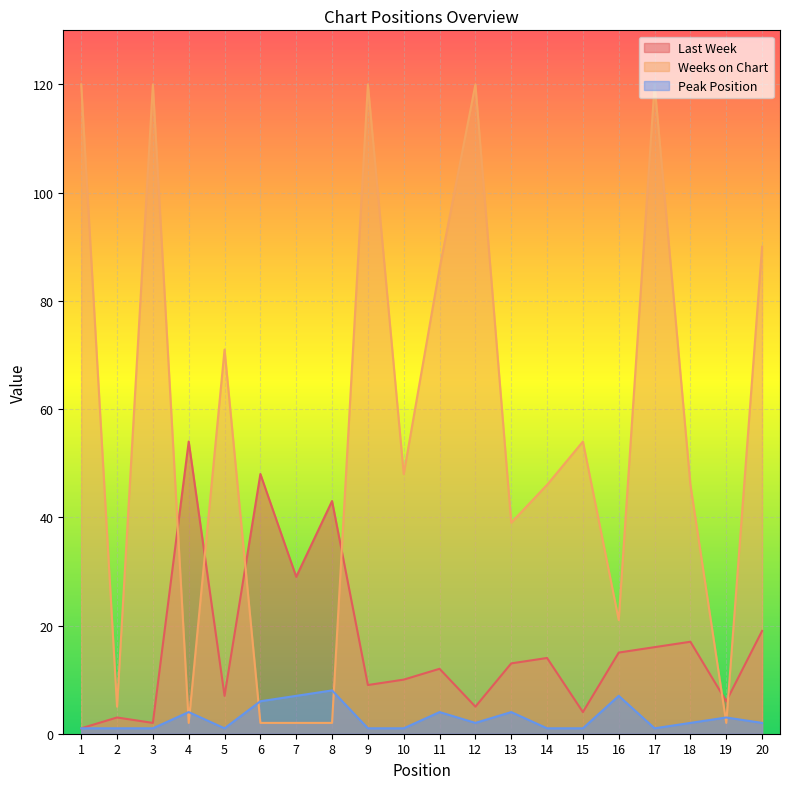

Is it true that Last Week equals 13 at 10?

False